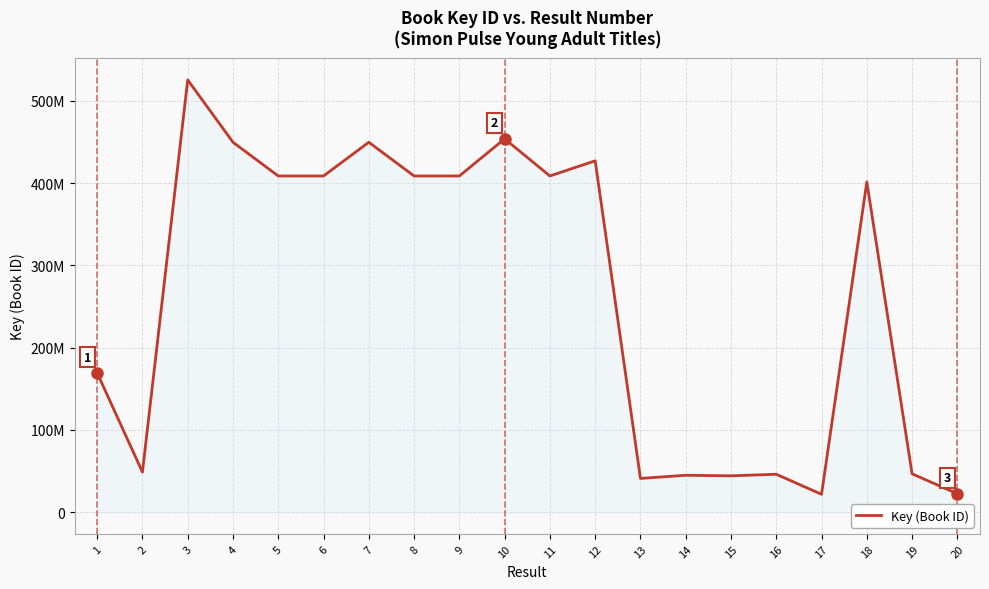

Which has a higher value, 13 or 6?

6